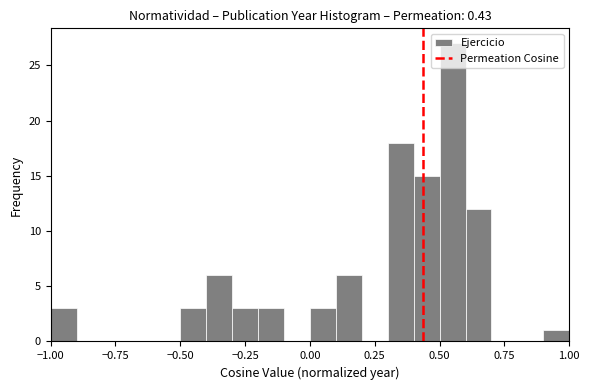

Read against the x-axis, roughly where is the centre of the tallest bar?

0.55